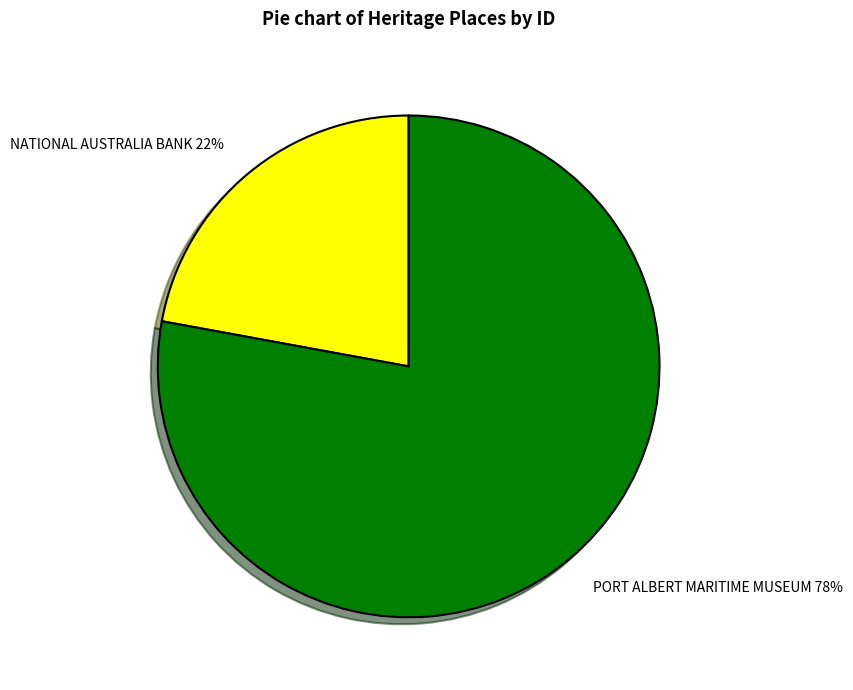

Is the sum of PORT ALBERT MARITIME MUSEUM and NATIONAL AUSTRALIA BANK greater than half?

Yes